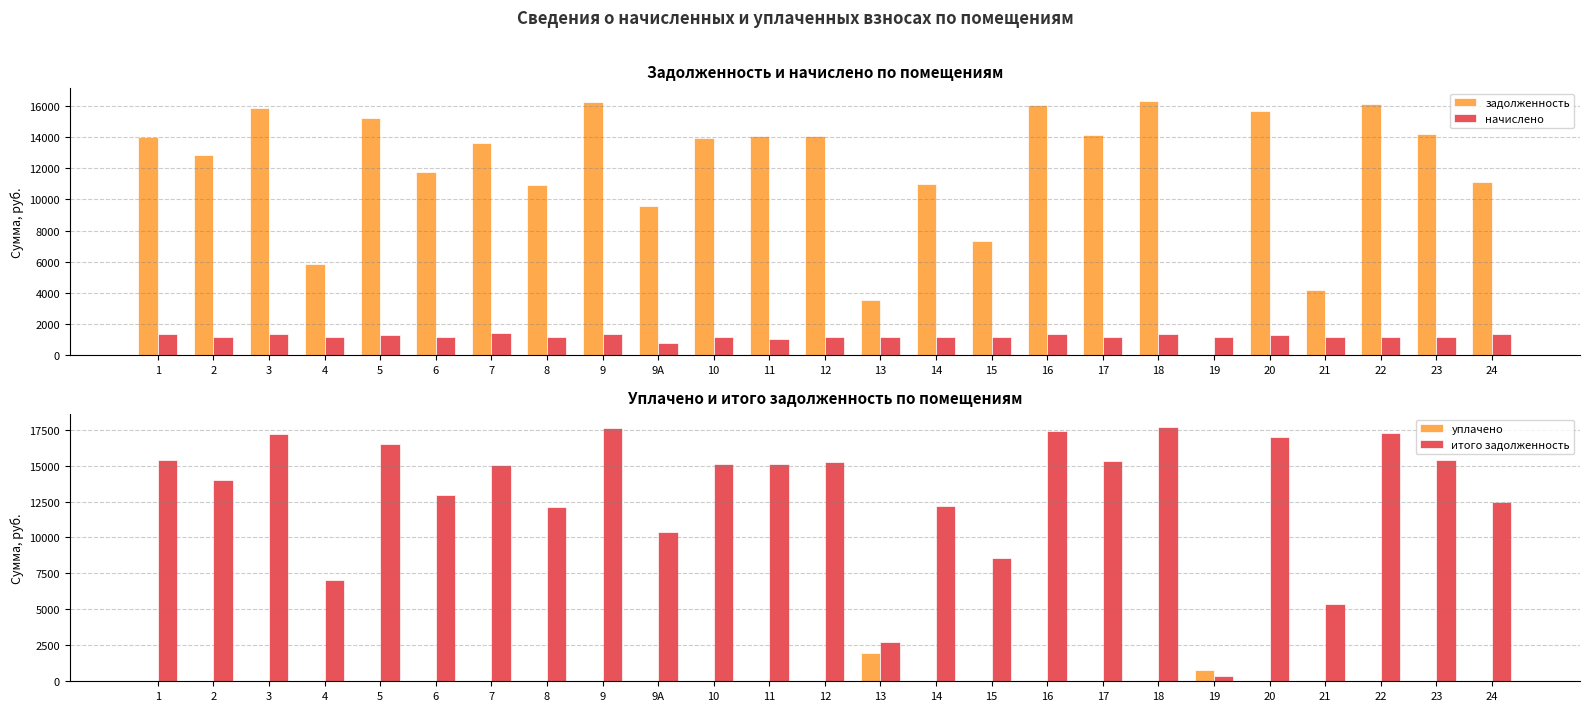

Is the value of итого задолженность at 10 greater than the value of начислено at 13?

Yes